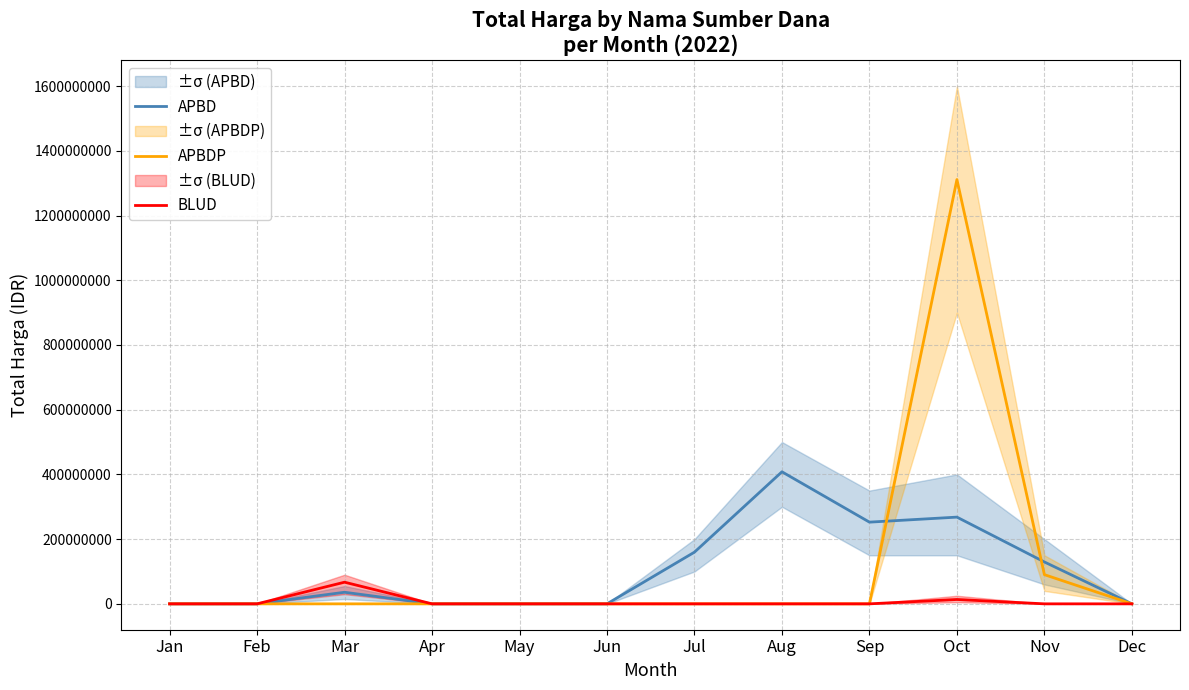

True or false: BLUD and APBD cross at least once.

False